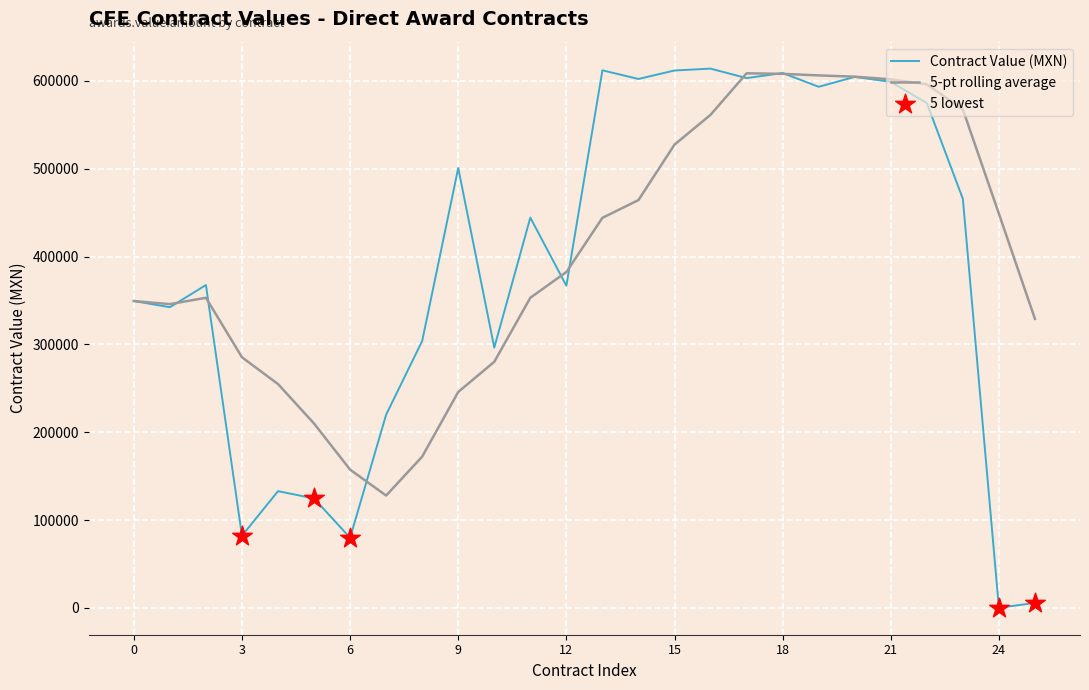

Which series has the largest range (max minus min)?

Contract Value (MXN)